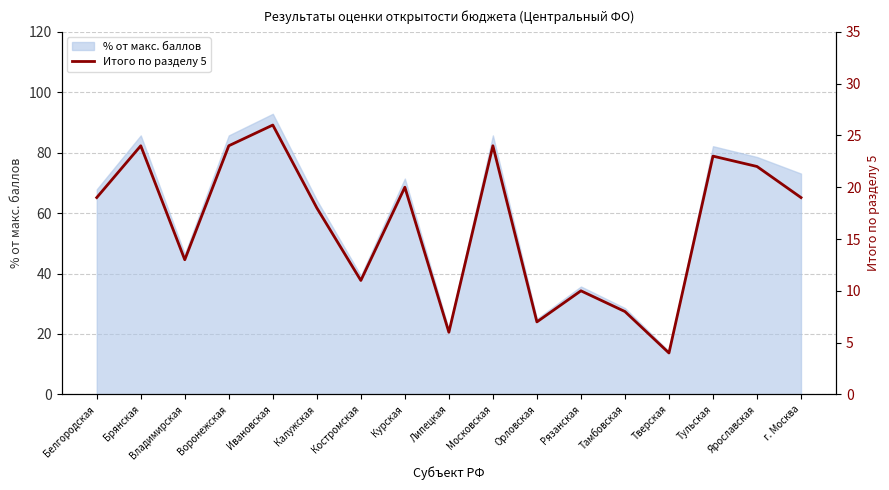

Which has a higher value, Липецкая or Московская?

Московская